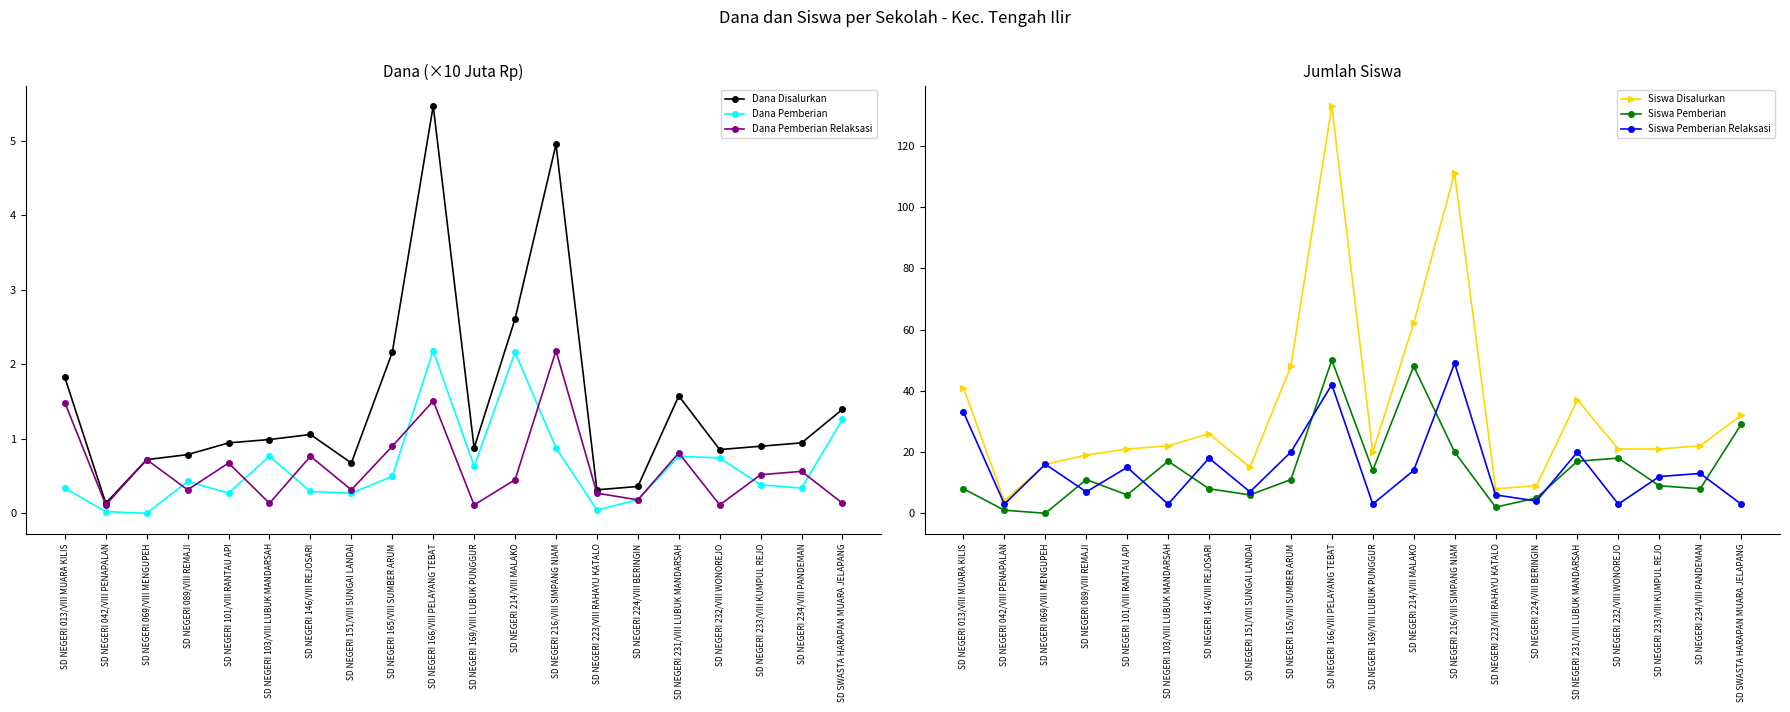

Which series has the largest total across all categories?

Siswa Disalurkan